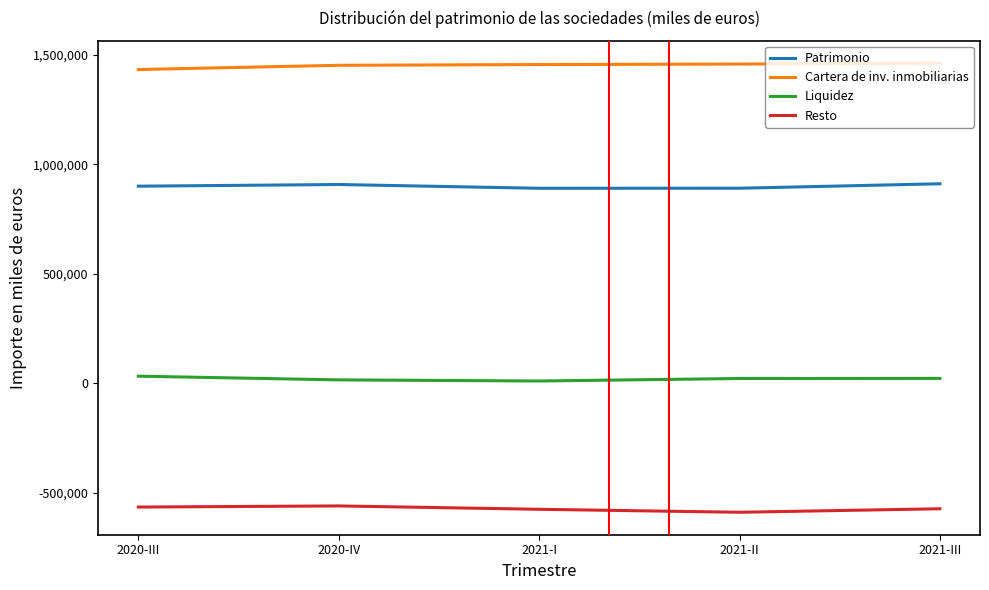

In Resto, how many points are higher than both neighbors (excluding endpoints)?

1